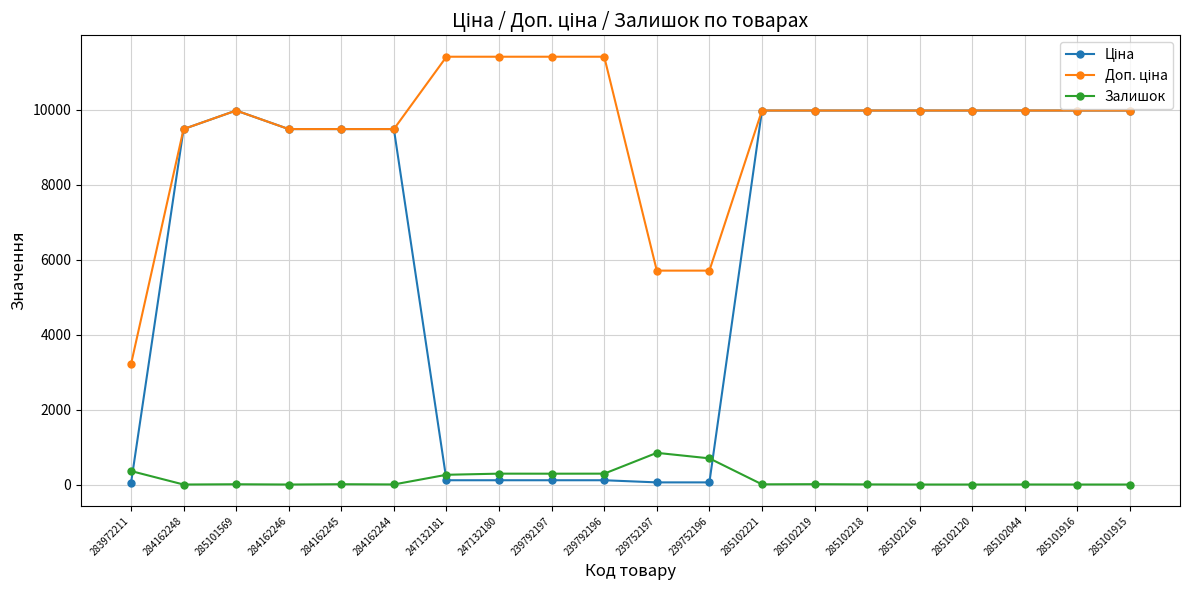

What is the difference between the highest and lowest values at 285101915?

9975.0